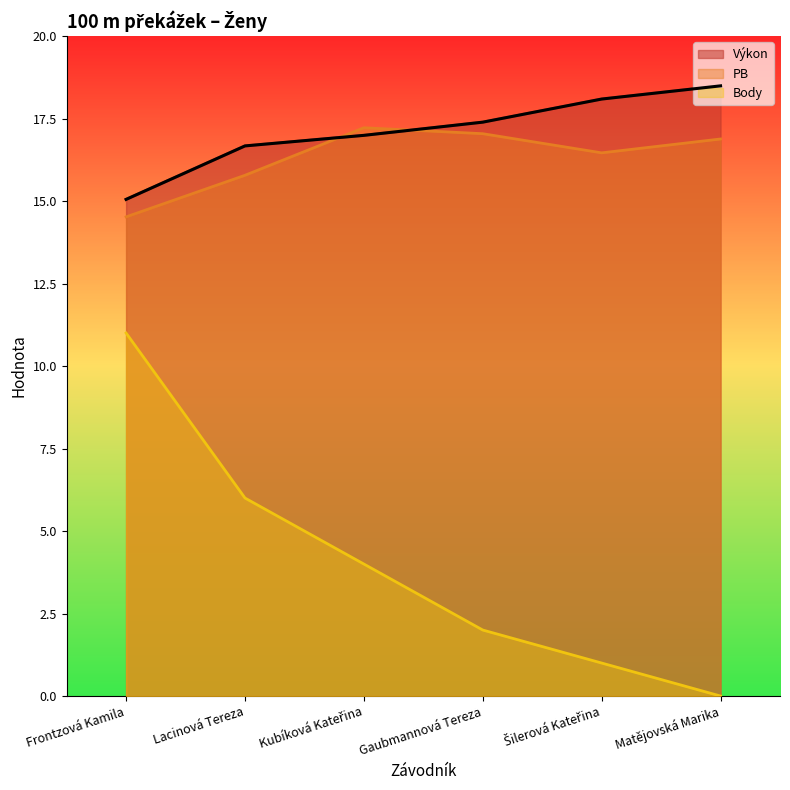

Which series has the largest range (max minus min)?

Body